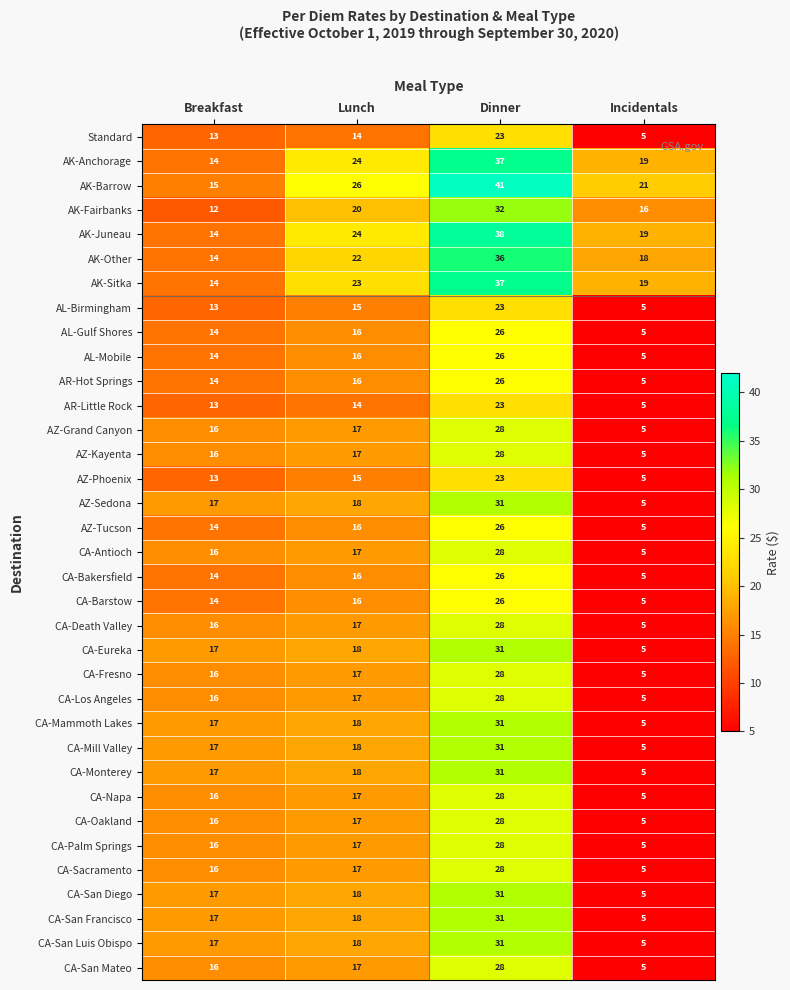

What is the spread (max minus min) of values at Breakfast?

5